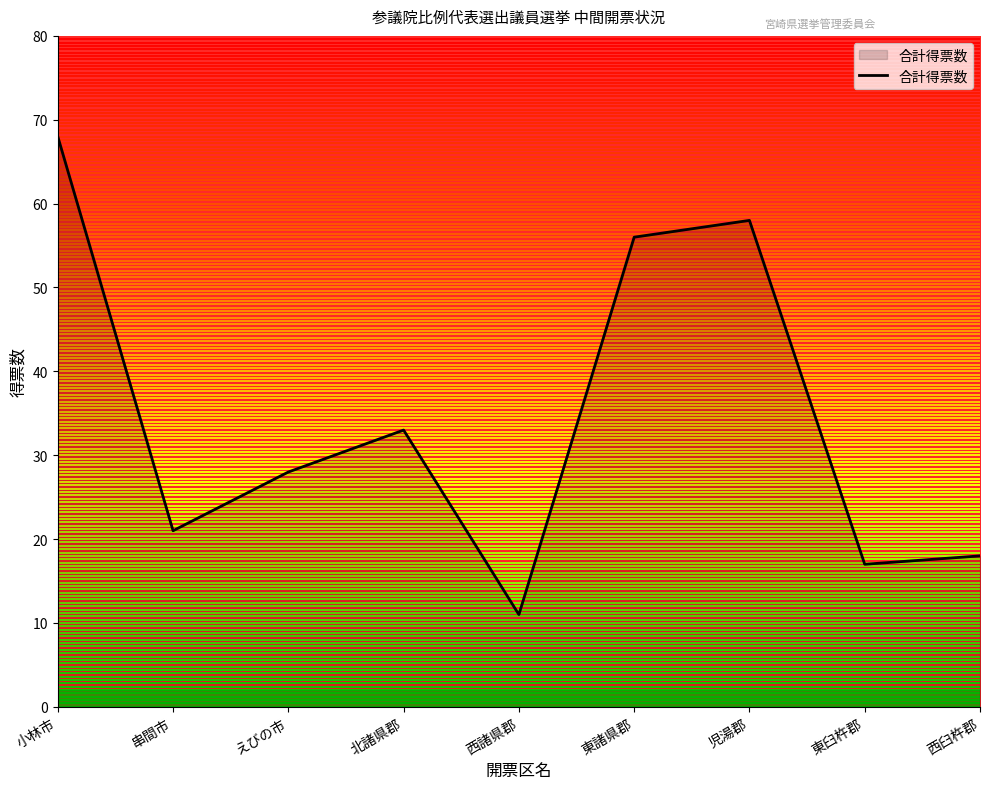

What is the minimum value shown in the chart?

11